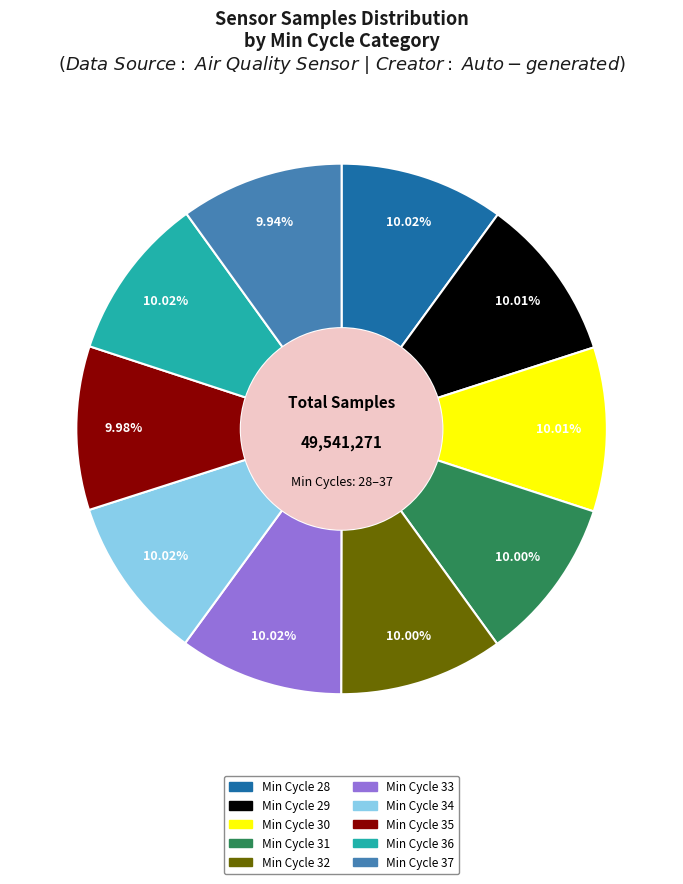

Does any single category account for the majority?

No